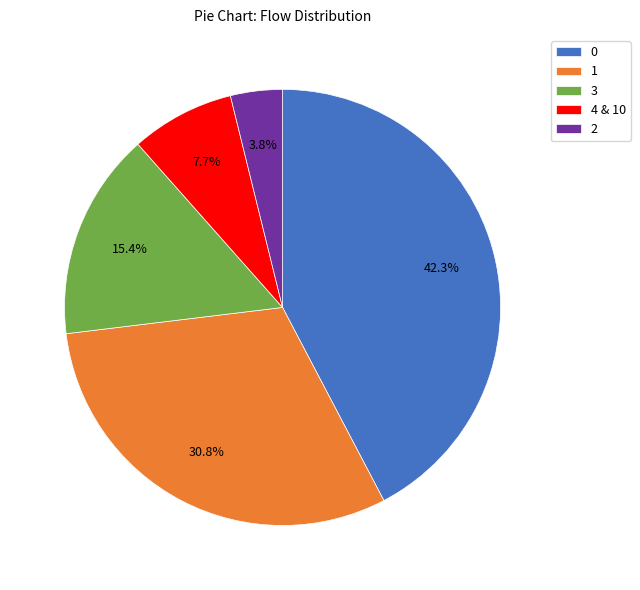

What percentage is the 0 slice, to the nearest percent?

42%